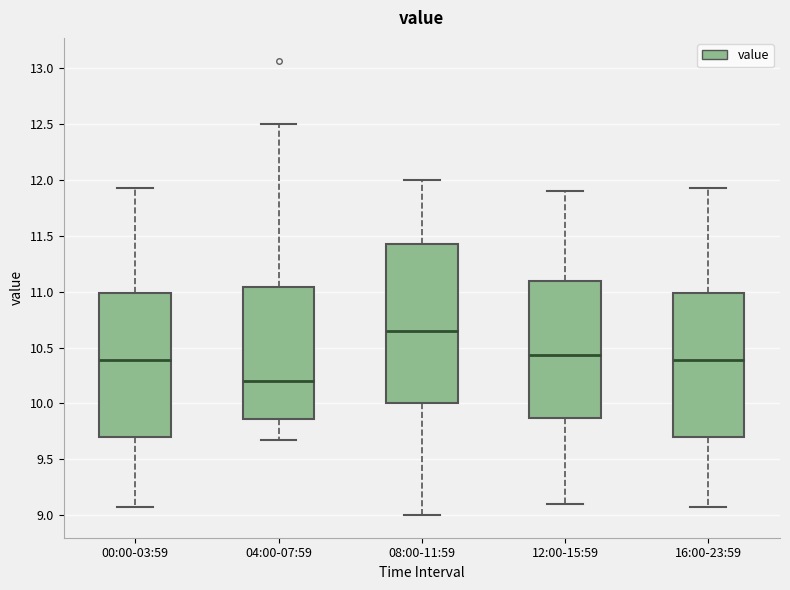

Which box's median line is the lowest?

04:00-07:59